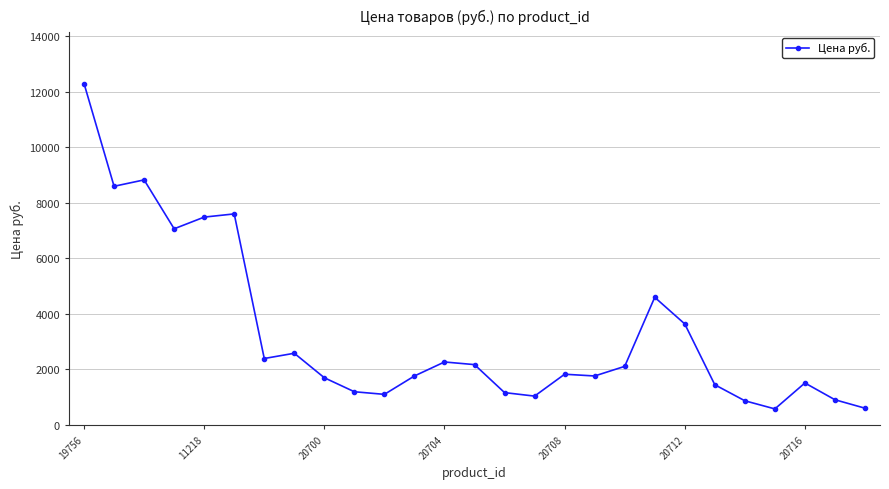

What is the average value?

3301